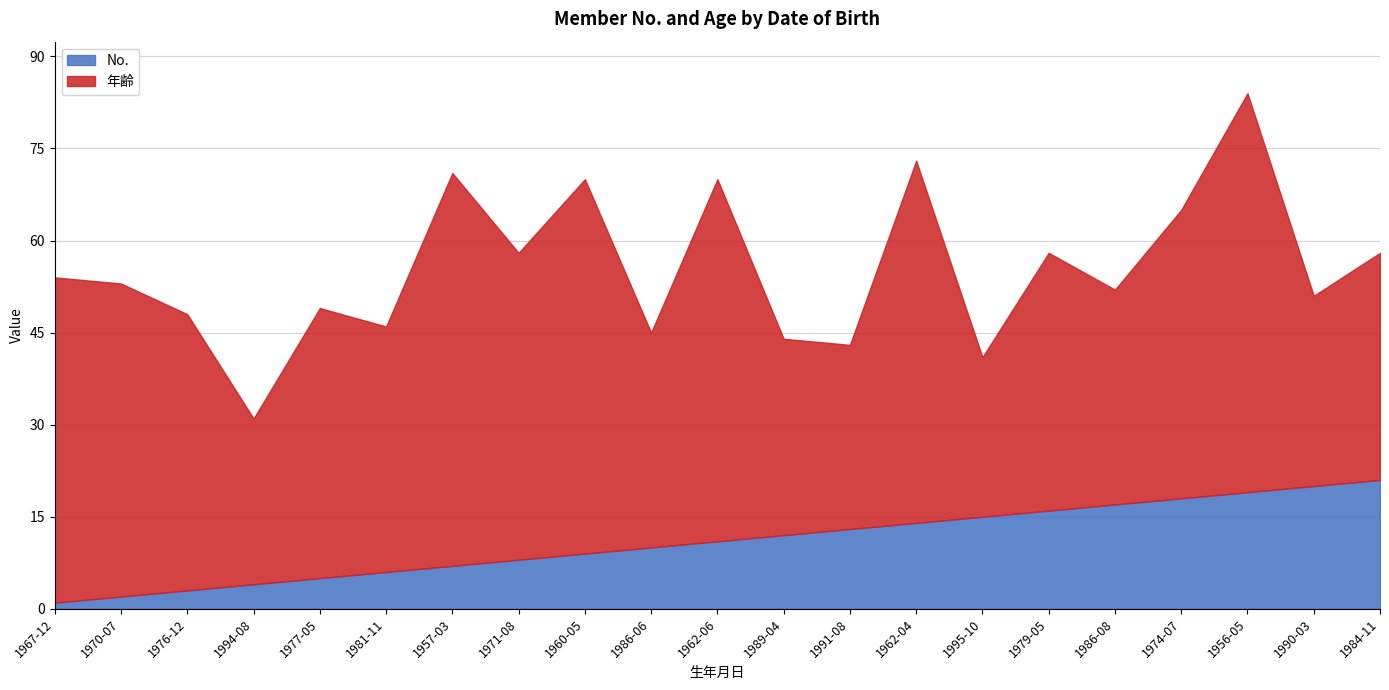

Is the value of 年齢 at 1956-05-26 greater than the value of No. at 1994-08-25?

Yes